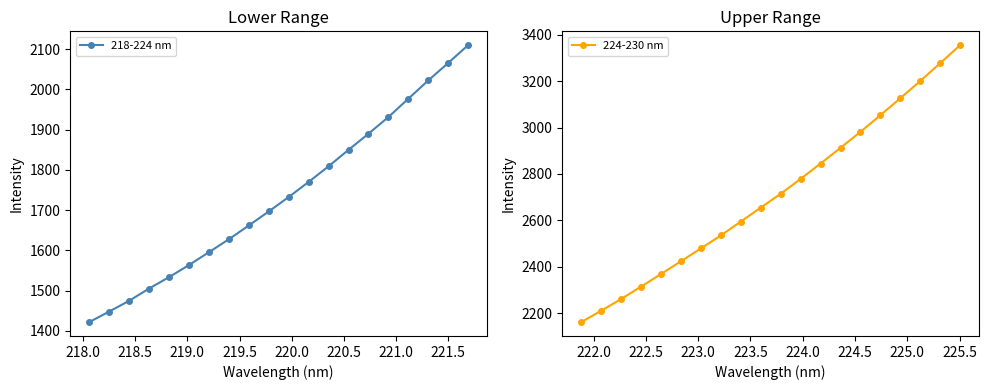

What is the value of the 224-230 nm point at the 12th from the left?

2778.9